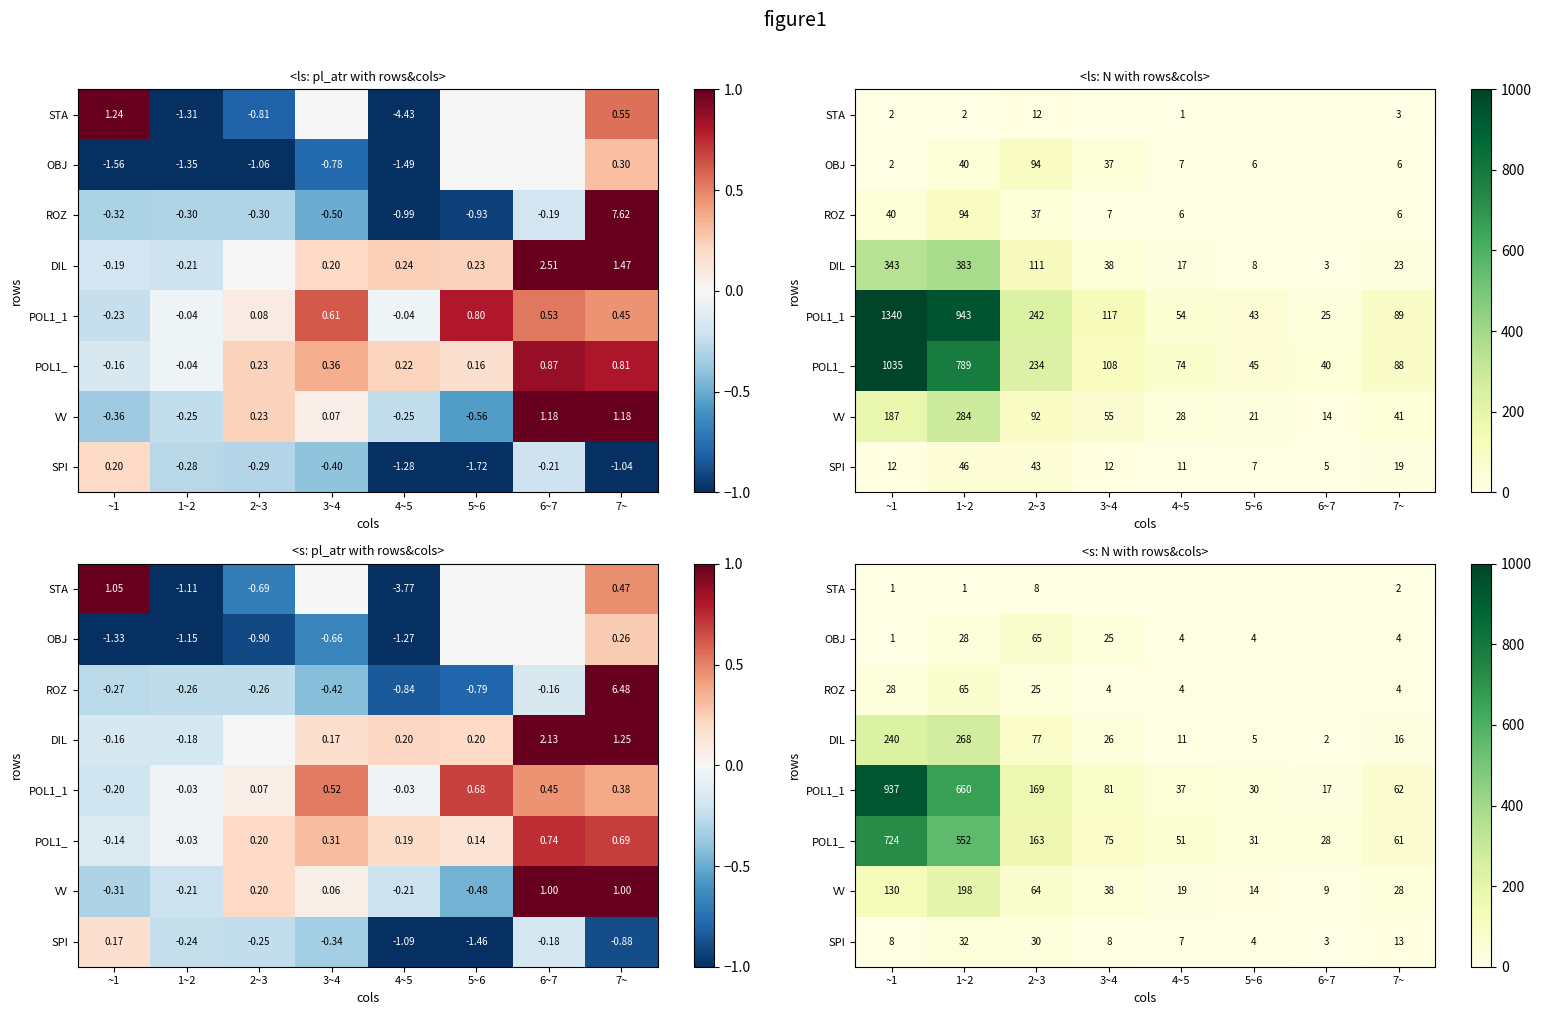

What is the total value across all series at 6~7?

59